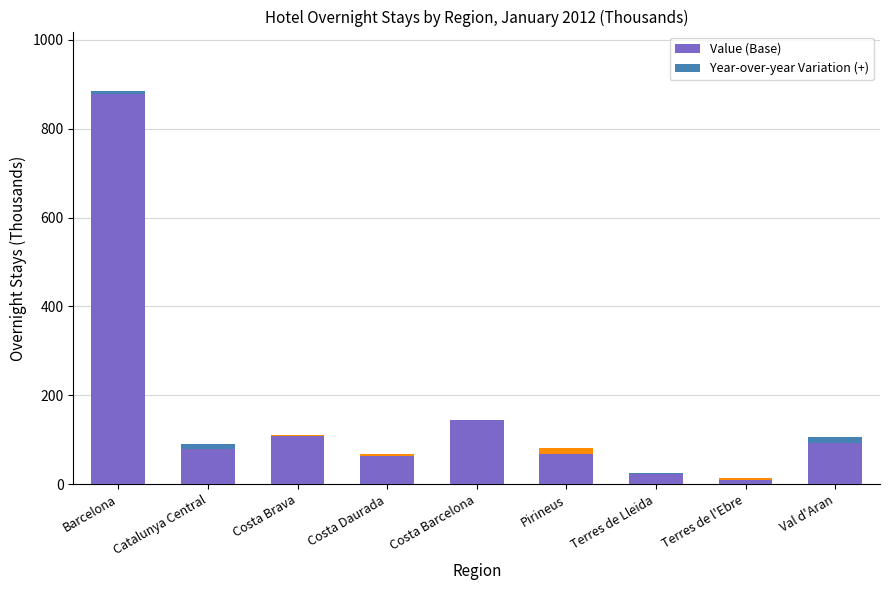

What is the sum of the Value (Base) values at Costa Barcelona and Catalunya Central?

223.9